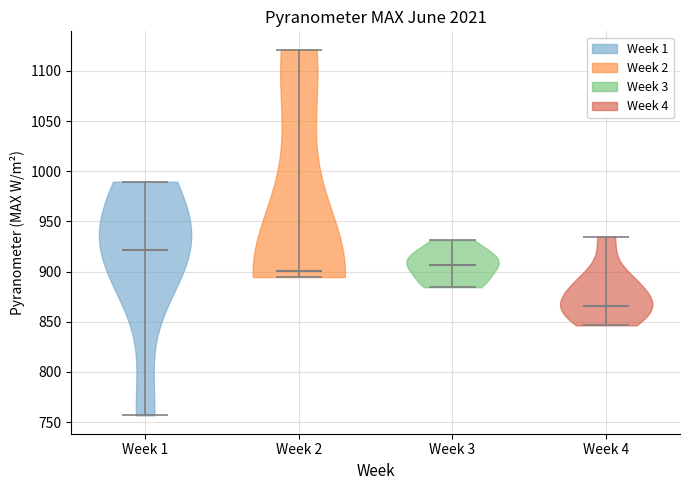

Reading left to right, read every violin against the y-axis: where its median line is, and the lowest and highest points it reaches. The values are not printed on the chart, so give them approximately, as read against the axis.

Week 1: median line 920, lowest point 755, highest point 990
Week 2: median line 900, lowest point 895, highest point 1120
Week 3: median line 905, lowest point 885, highest point 930
Week 4: median line 865, lowest point 845, highest point 935